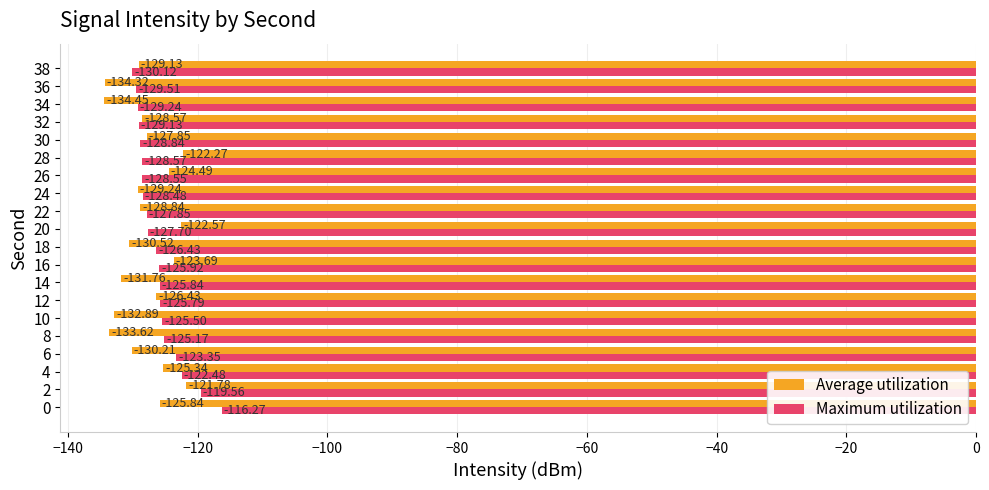

List the series in order of their overall mean, lowest first.

Average utilization, Maximum utilization